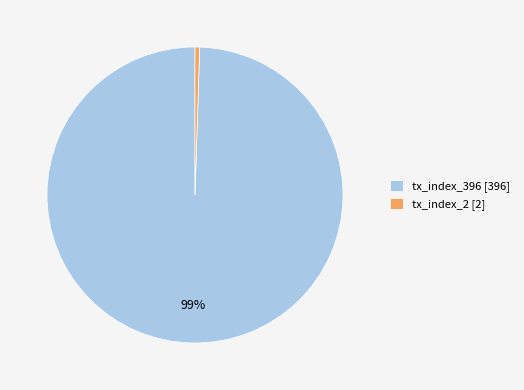

What is the smallest slice in the pie chart?

tx_index_2